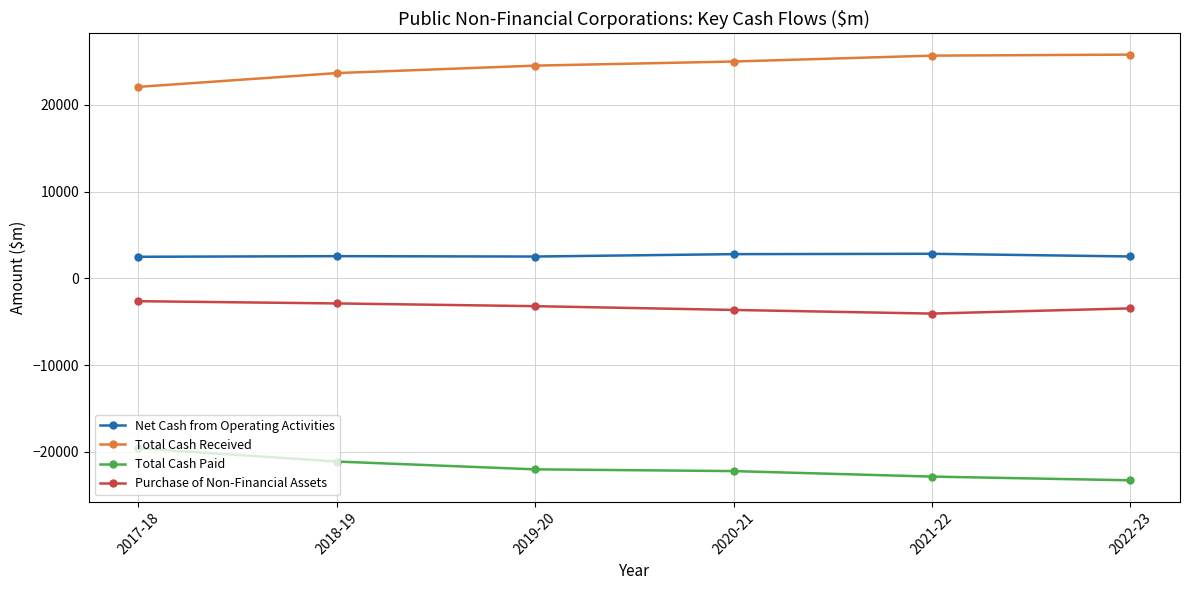

The value of Total Cash Paid at 2021-22 is -22836. True or false?

True